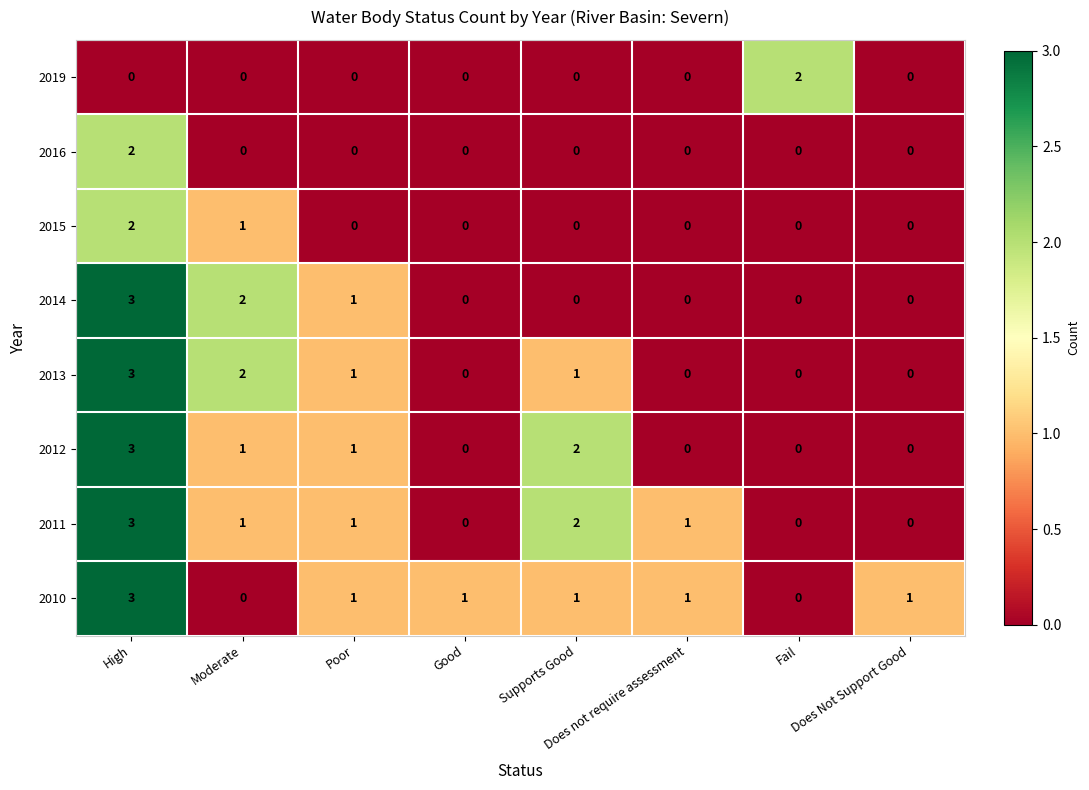

How many values in 2014 are above zero?

3